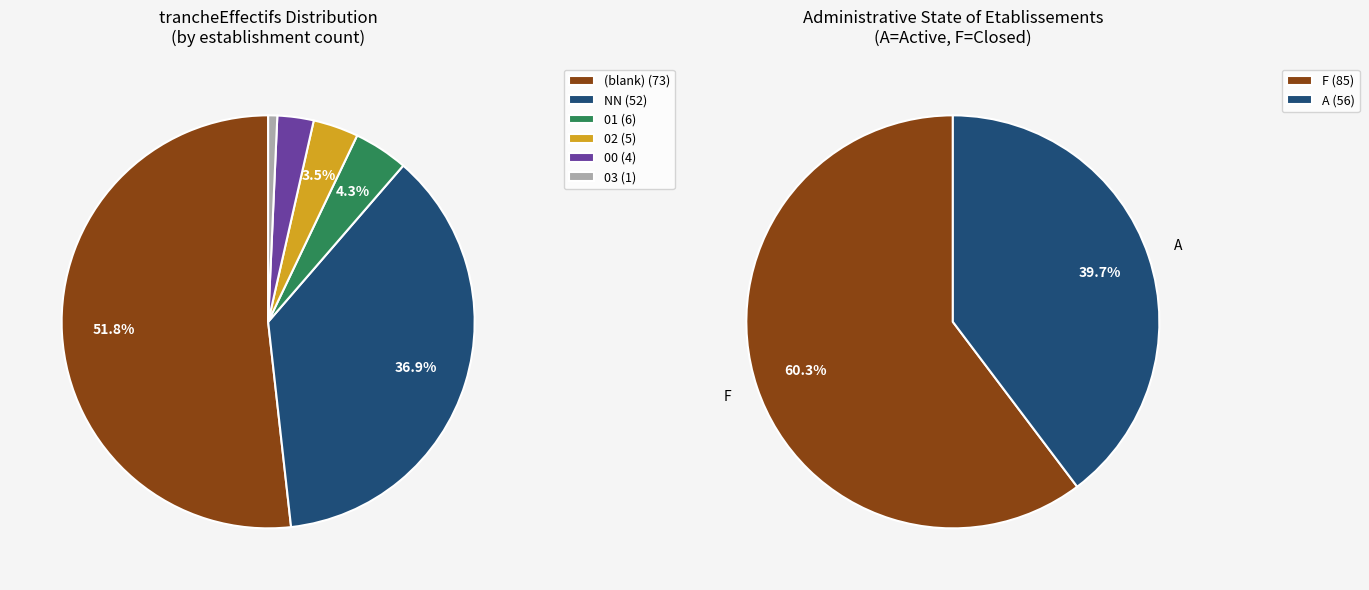

Is it true that 03 is 1% of the pie?

True